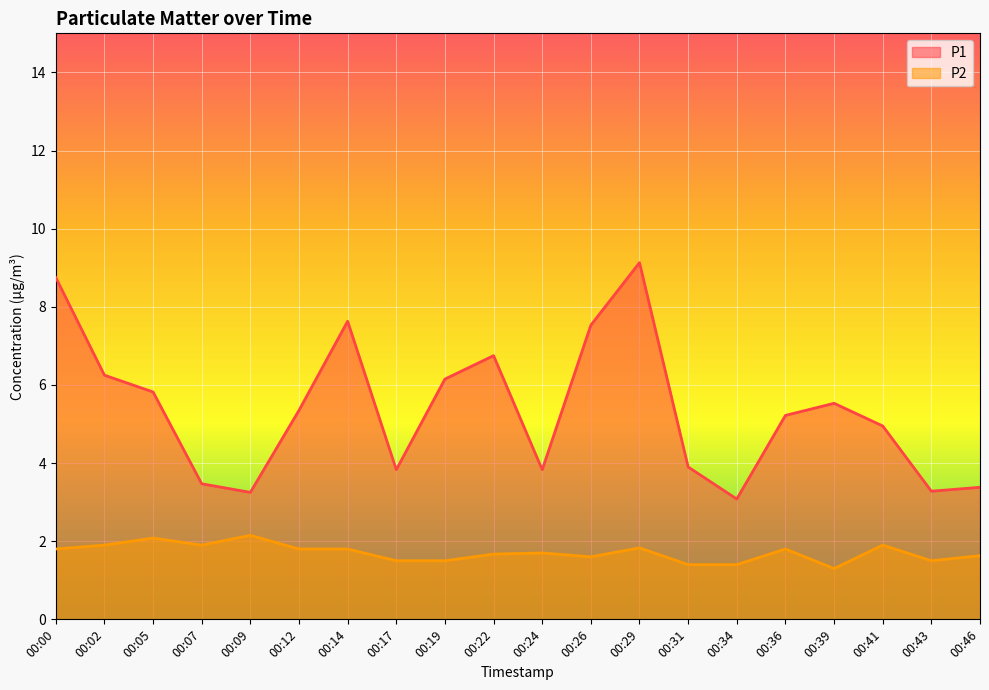

True or false: P1 and P2 cross at least once.

False